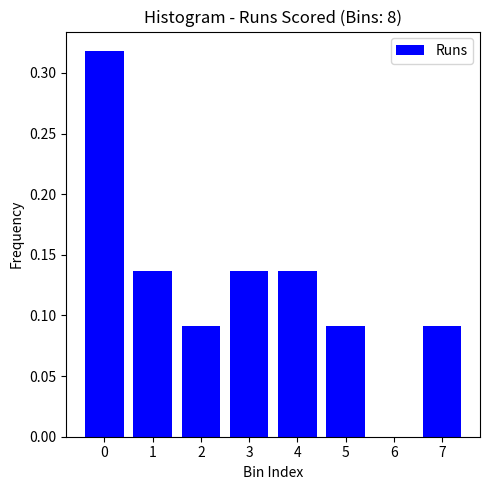

Which has a higher value, 4 or 6?

4